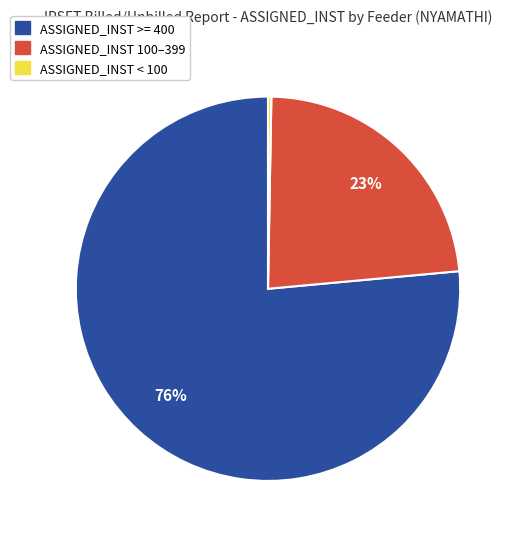

To the nearest percent, what is the average slice percentage?

33%